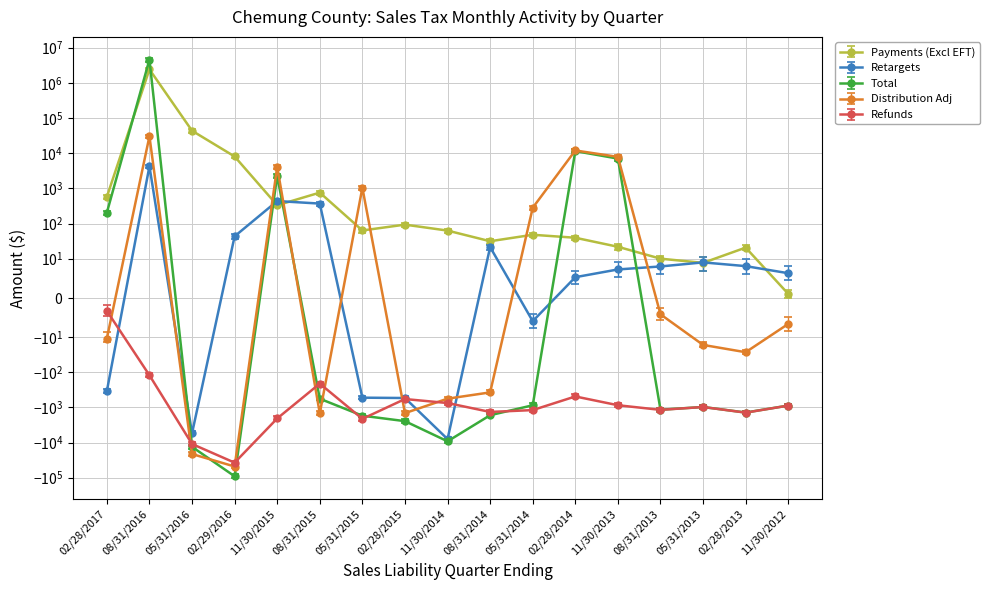

At which category is the sum across all series the highest?

08/31/2016